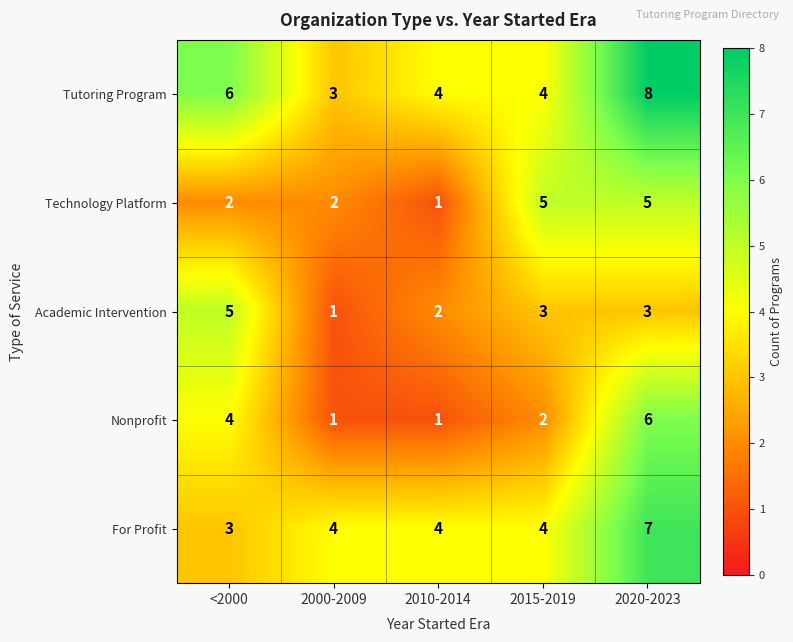

What is the difference between the highest and lowest values at 2000-2009?

3